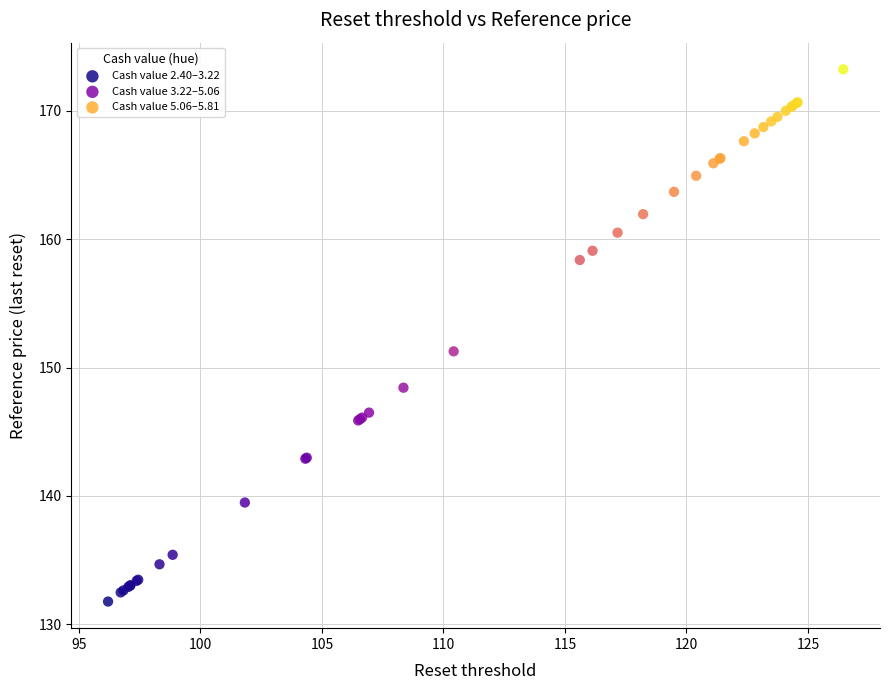

Which series has the widest spread of Y values?

Cash value 3.22–5.06